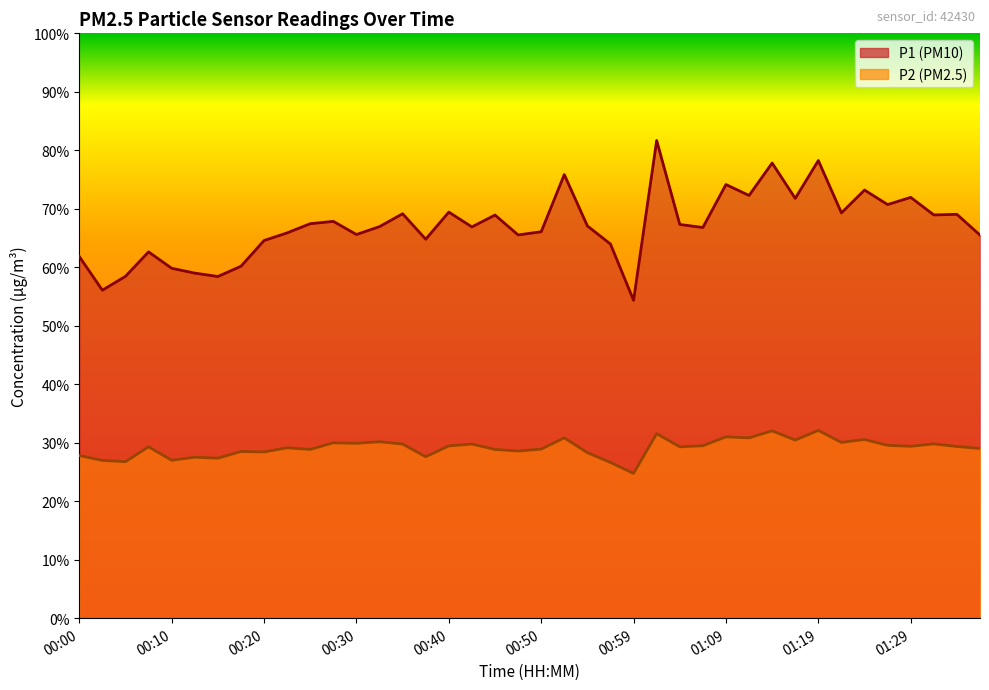

True or false: P1 and P2 intersect in this chart.

False